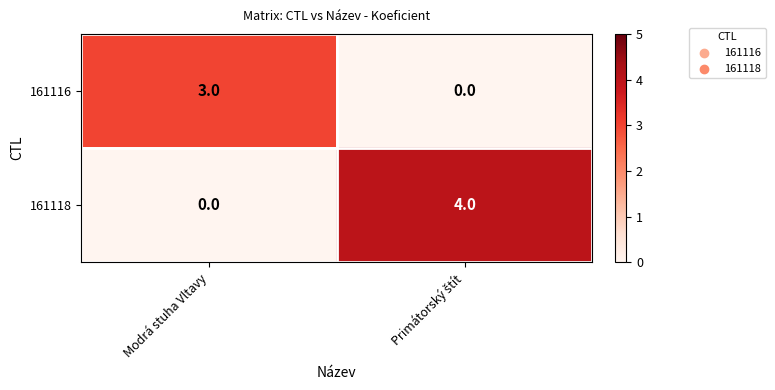

How many categories are shown in the chart?

2